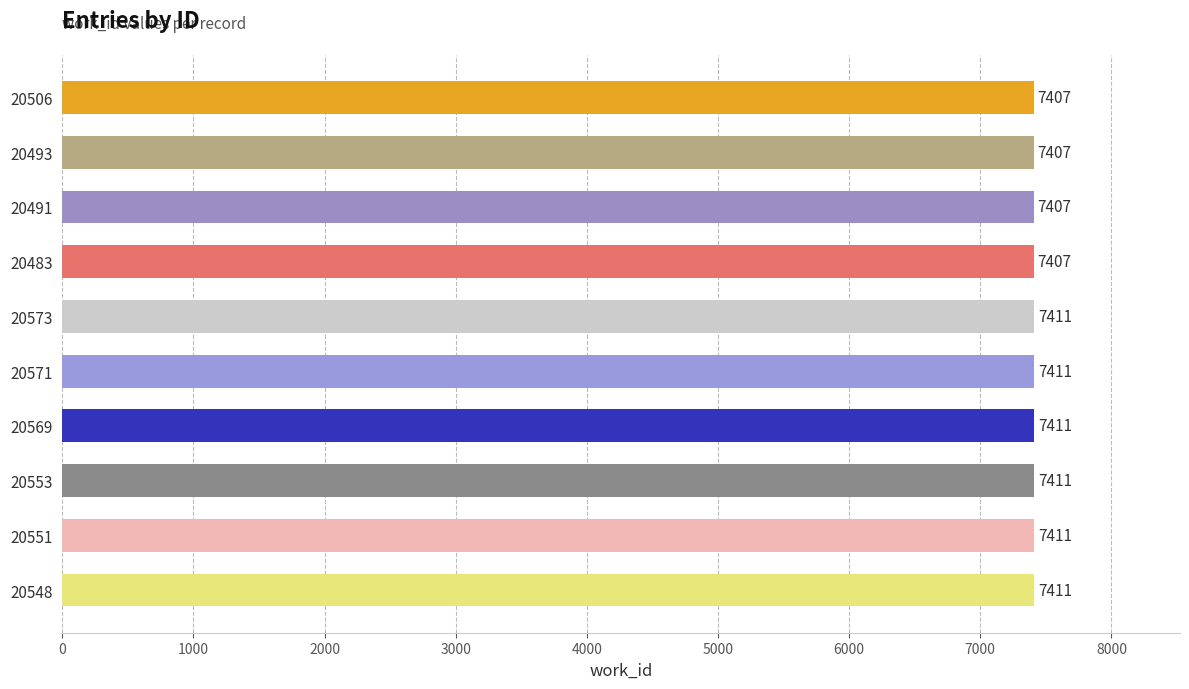

Reading bottom to top, what are all the values shown in this chart?

20548=7411	20551=7411	20553=7411	20569=7411	20571=7411	20573=7411	20483=7407	20491=7407	20493=7407	20506=7407